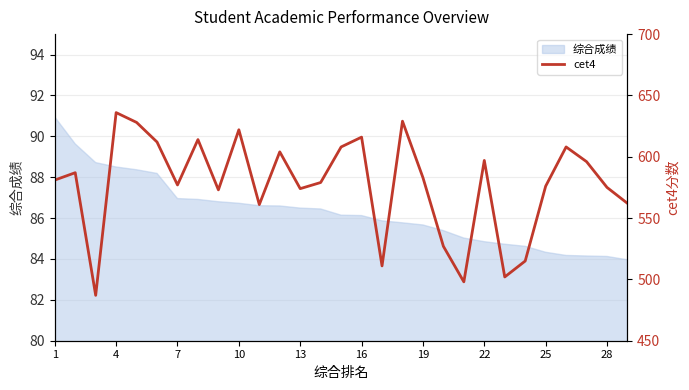

True or false: there are more than 2 points higher than both neighbors.

True